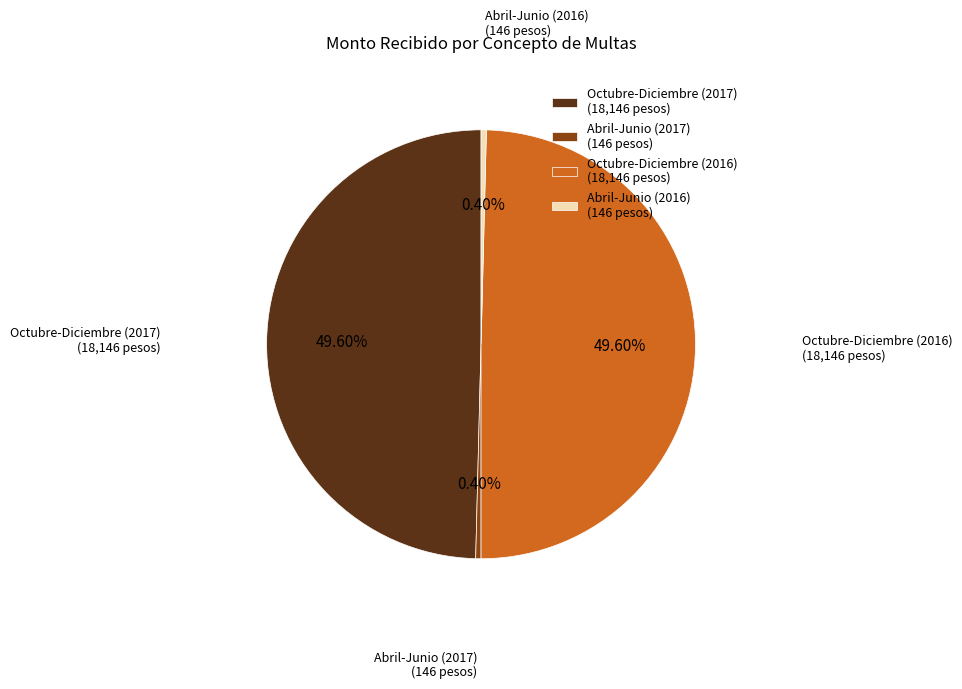

Count the number of slices in the pie.

4